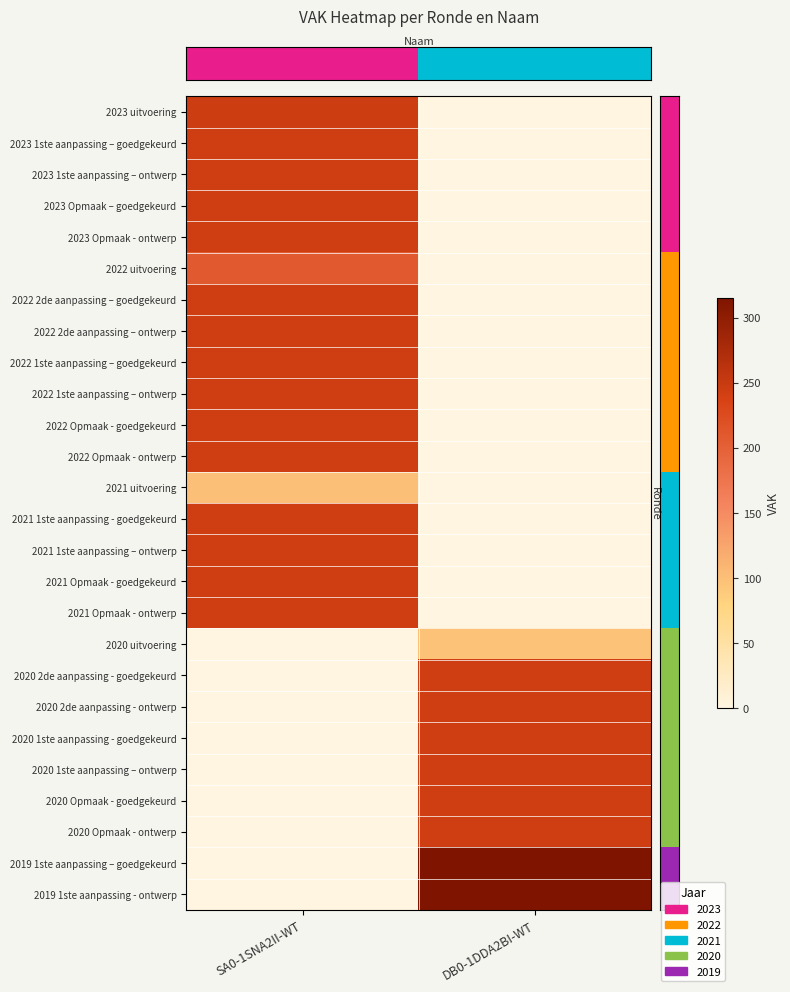

What is the maximum value shown in the chart?

315